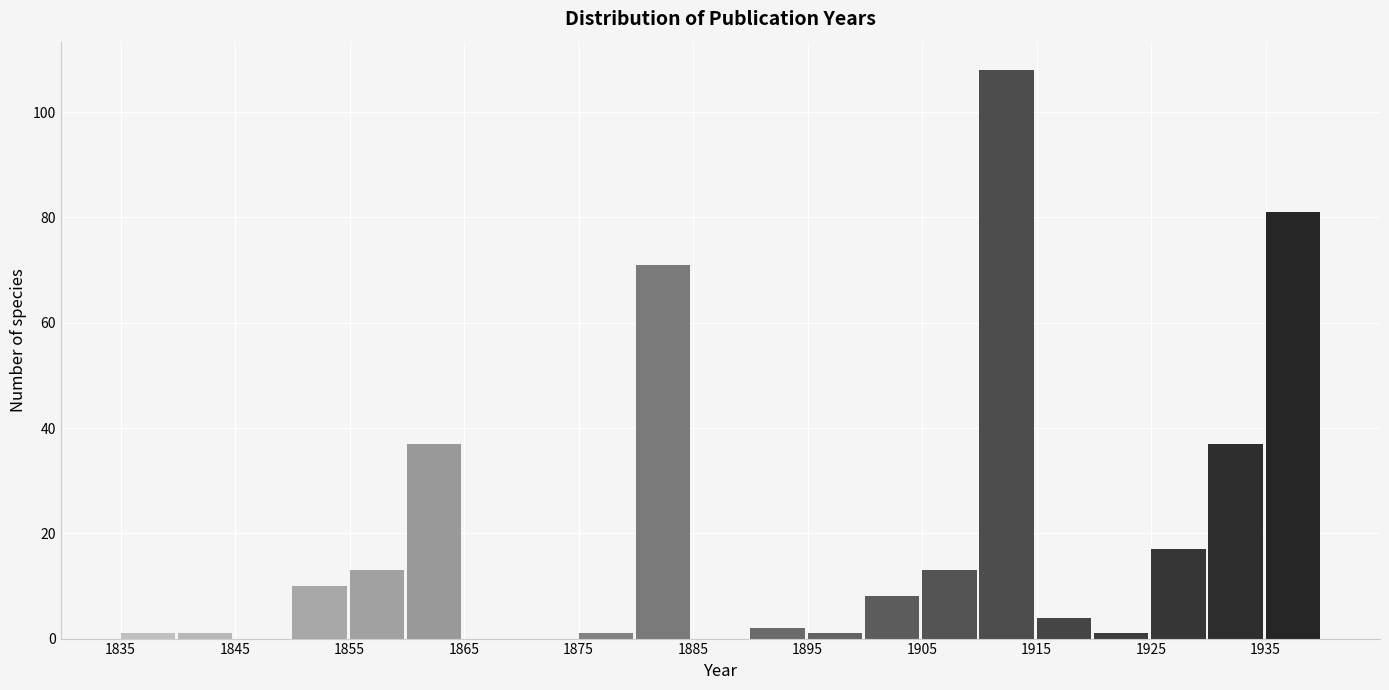

Which range on the x-axis has the tallest bar?

1910 to 1915